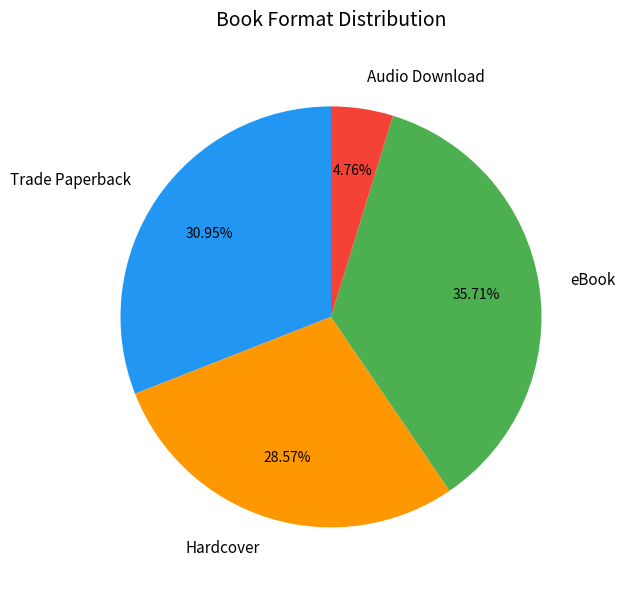

Which category has the smallest portion of the pie?

Audio Download